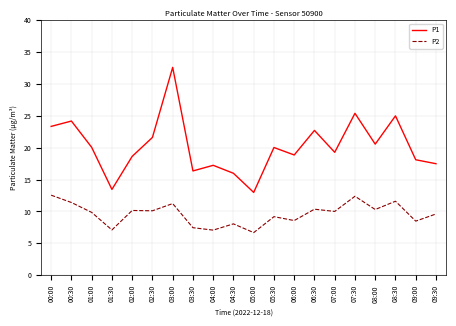

What is the lowest value of the P1 series?

13.0